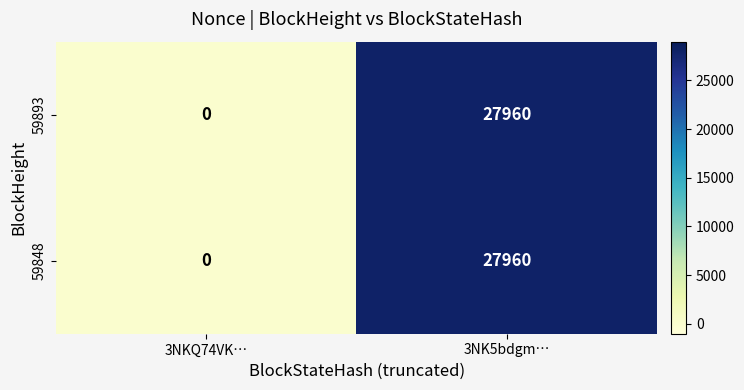

Rank the categories by 59893 value from highest to lowest.

3NK5bdgm…, 3NKQ74VK…